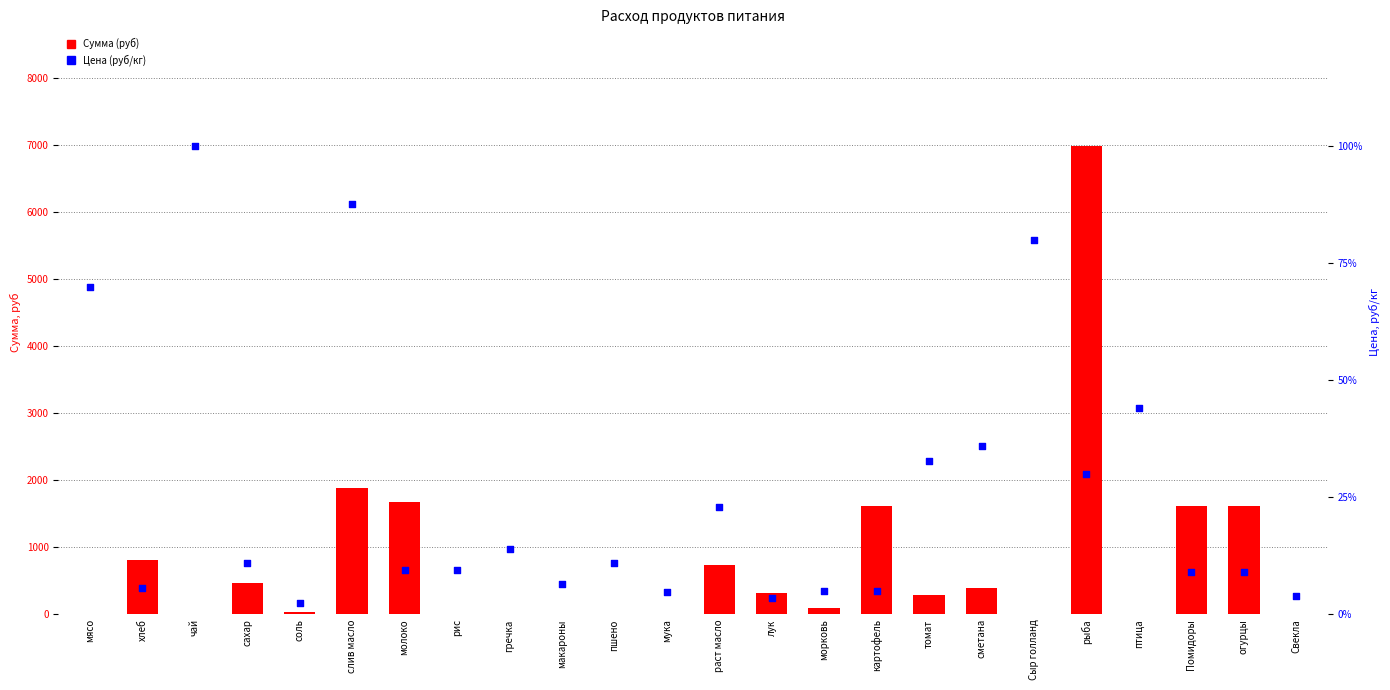

What are all the series names shown in the legend?

Сумма (руб), Цена (руб/кг)